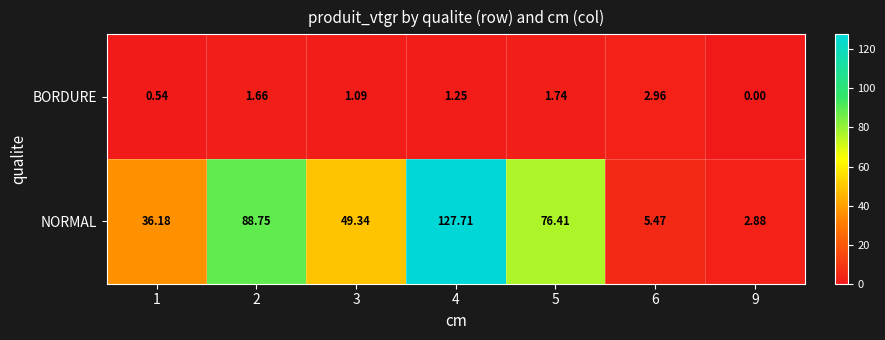

Which series has the largest total across all categories?

NORMAL